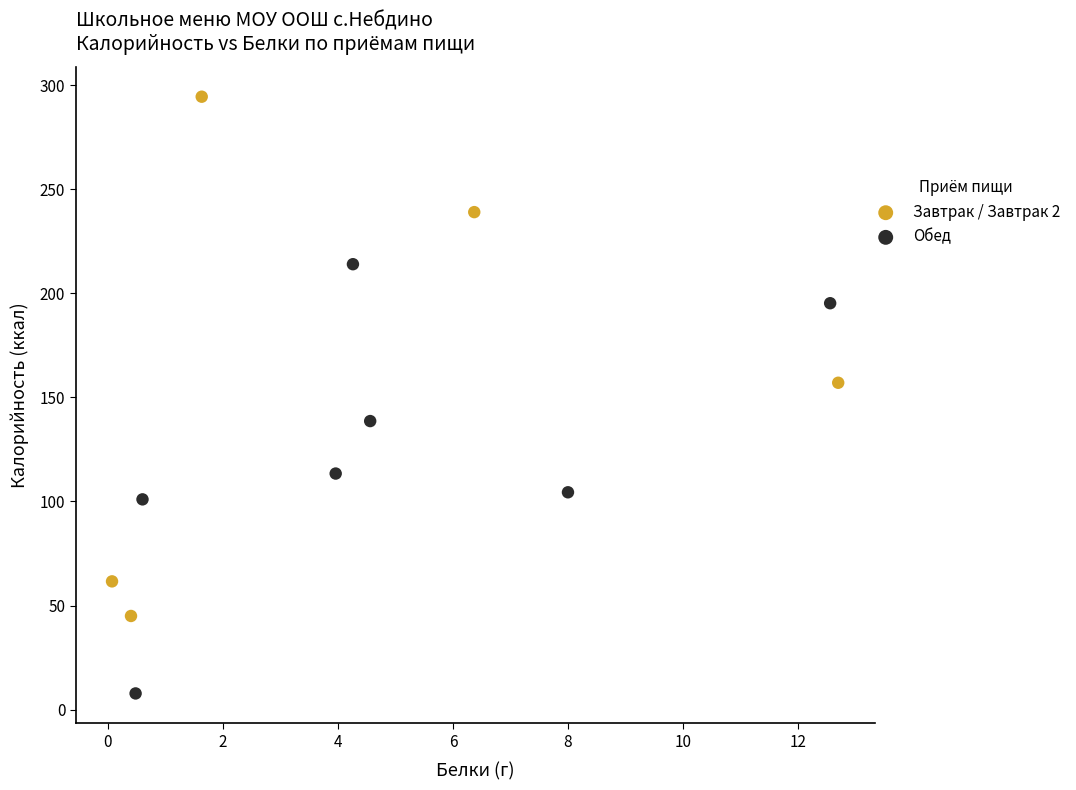

Which series reaches the minimum Y coordinate?

Обед